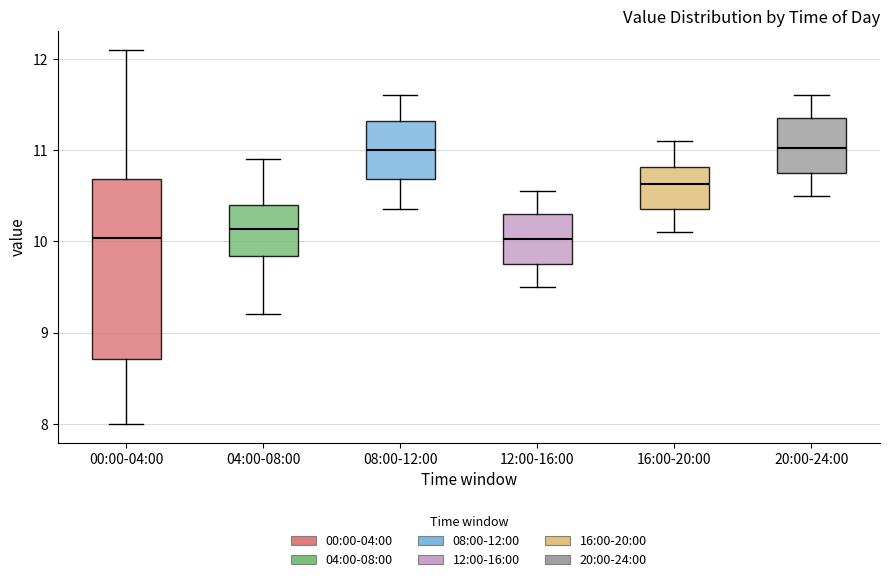

Reading left to right, read every box against the y-axis: the position of its median line, the range the box covers, and the ends of its whiskers. The values are not printed on the chart, so give them approximately, as read against the axis.

00:00-04:00: median 10.0, box 8.7 to 10.7, whiskers 8.0 to 12.1
04:00-08:00: median 10.1, box 9.8 to 10.4, whiskers 9.2 to 10.9
08:00-12:00: median 11.0, box 10.7 to 11.3, whiskers 10.4 to 11.6
12:00-16:00: median 10.0, box 9.8 to 10.3, whiskers 9.5 to 10.6
16:00-20:00: median 10.6, box 10.4 to 10.8, whiskers 10.1 to 11.1
20:00-24:00: median 11.0, box 10.8 to 11.4, whiskers 10.5 to 11.6